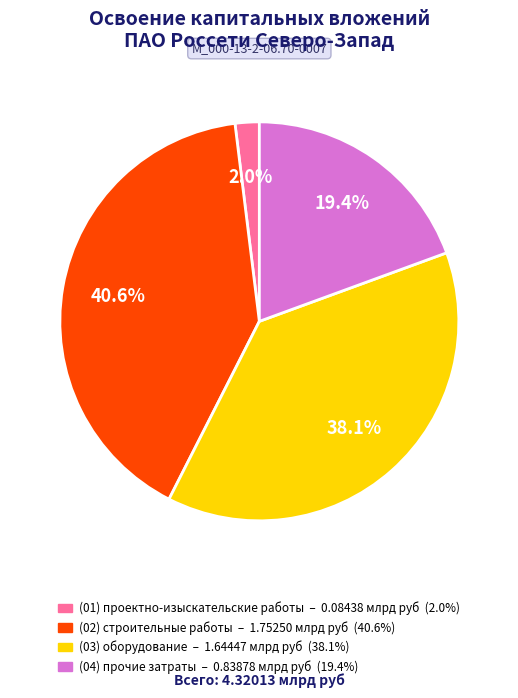

Is there a majority slice in this chart?

No